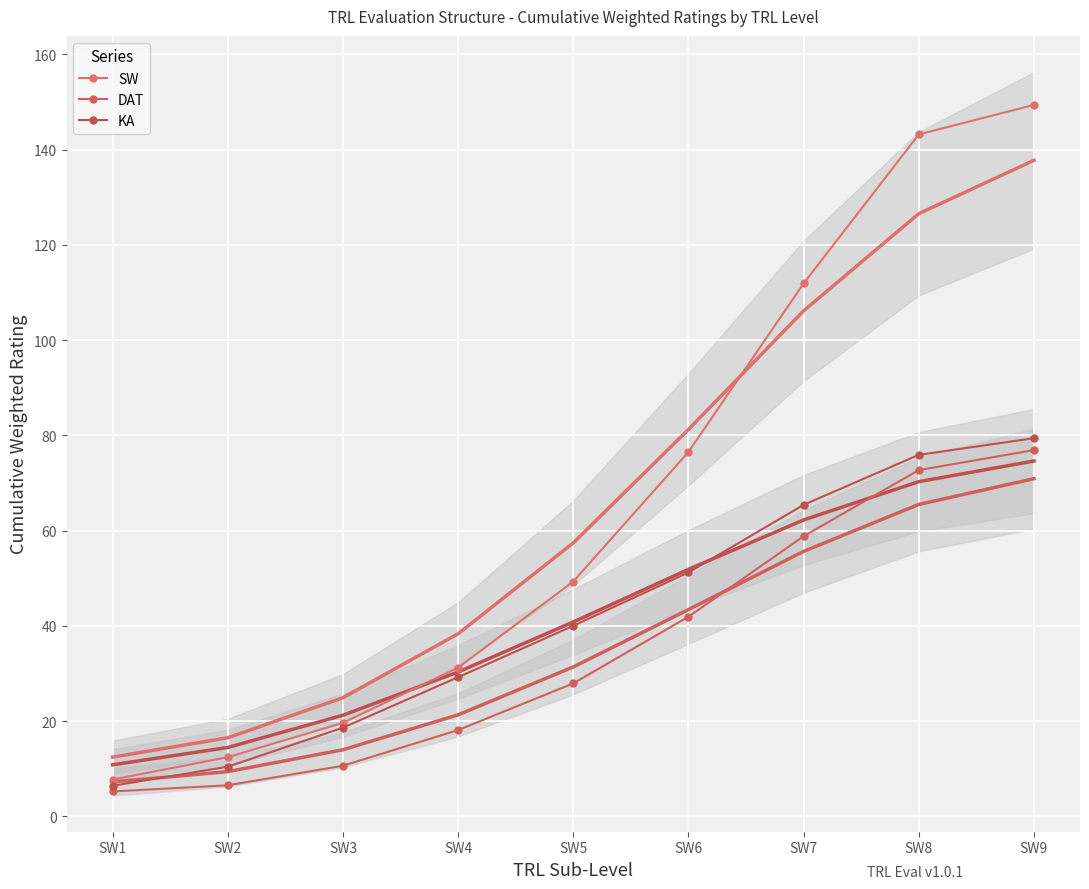

Reading left to right, what are all the values shown in this chart?

SW: 7.7	12.4	19.6	31.2	49.3	76.5	111.9	143.2	149.4
DAT: 5.2	6.5	10.6	18.1	27.9	41.9	58.8	72.7	76.9
KA: 6.4	10.4	18.6	29.2	40.0	51.2	65.4	75.9	79.4